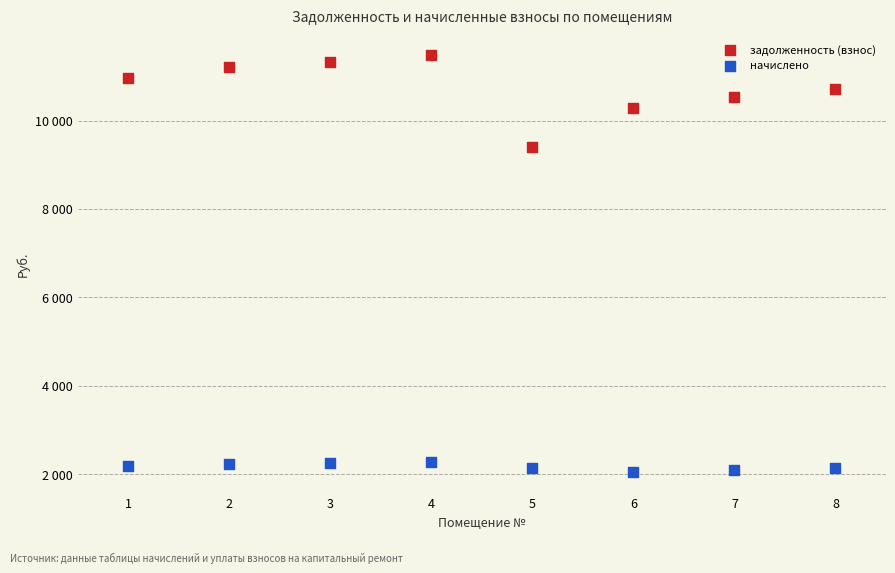

Which series has the largest Y range (max minus min)?

задолженность (взнос)